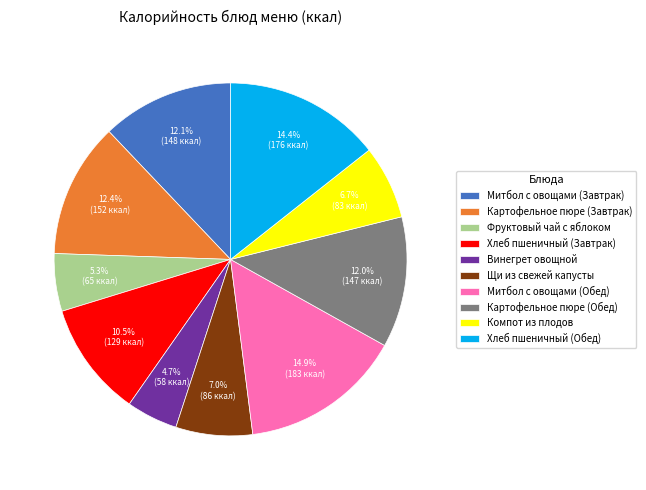

Does any single category account for the majority?

No